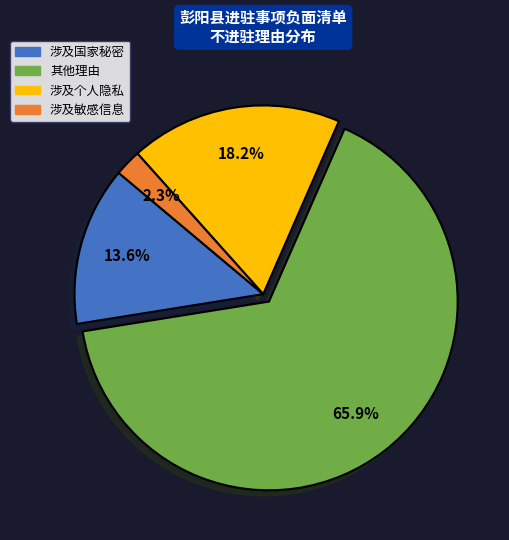

To the nearest percent, what portion does 其他理由 represent?

66%